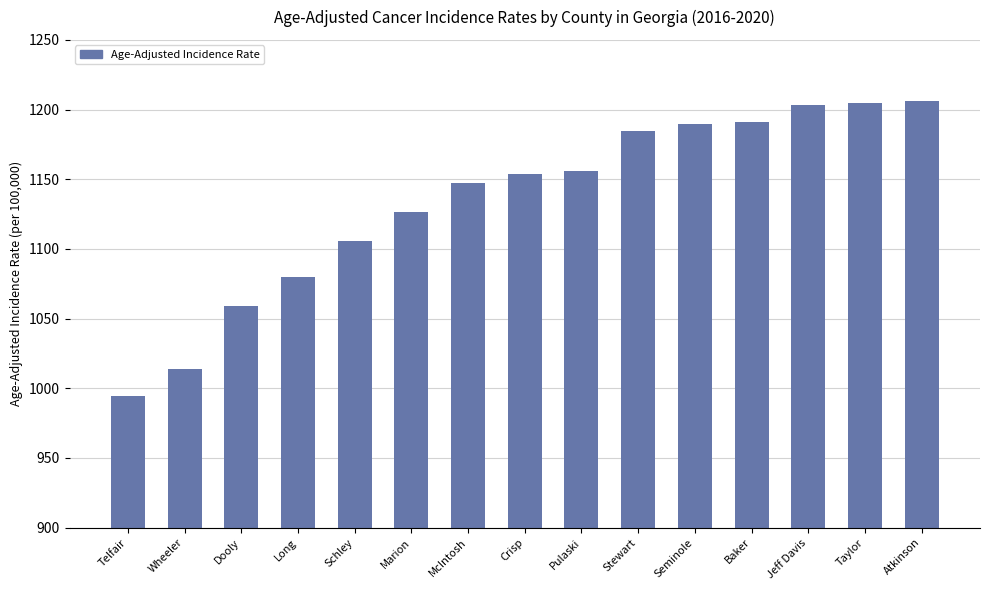

What is the change in value from Schley to Taylor?

+99.1